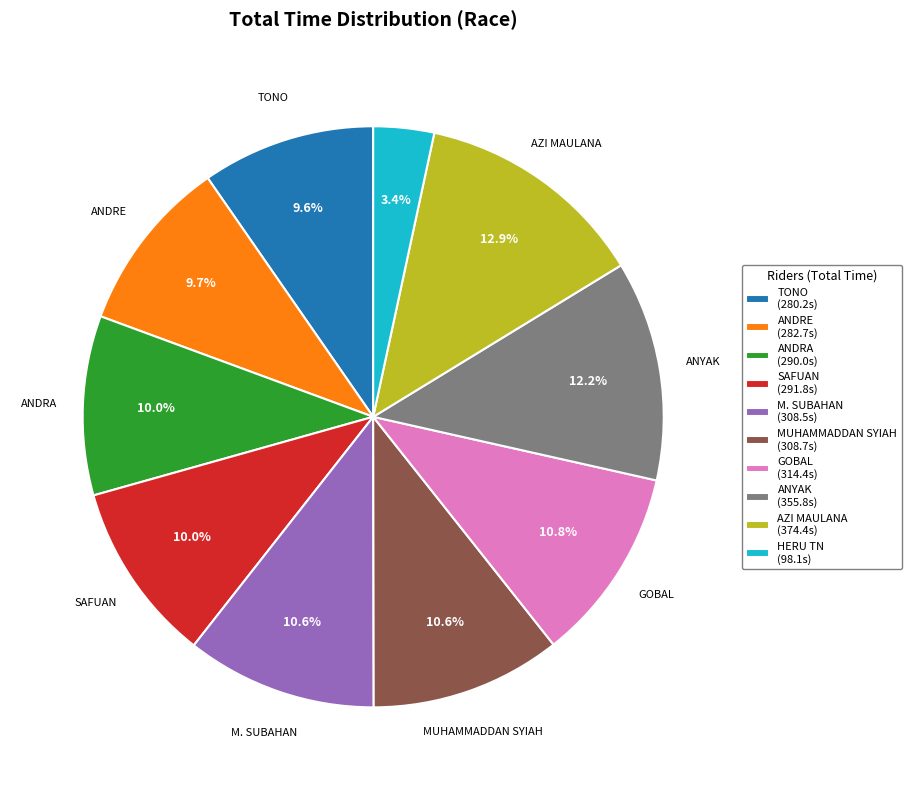

Does any single category account for the majority?

No